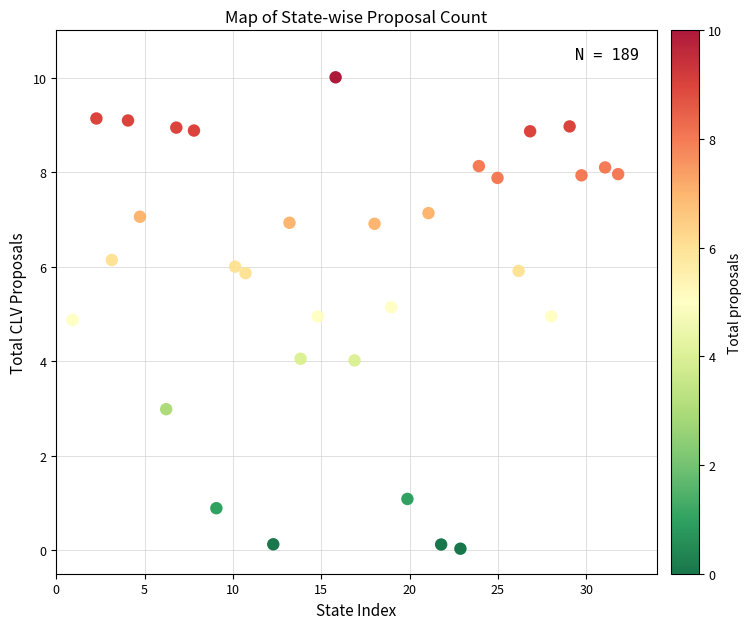

What is the range of X values (max minus min)?

30.9